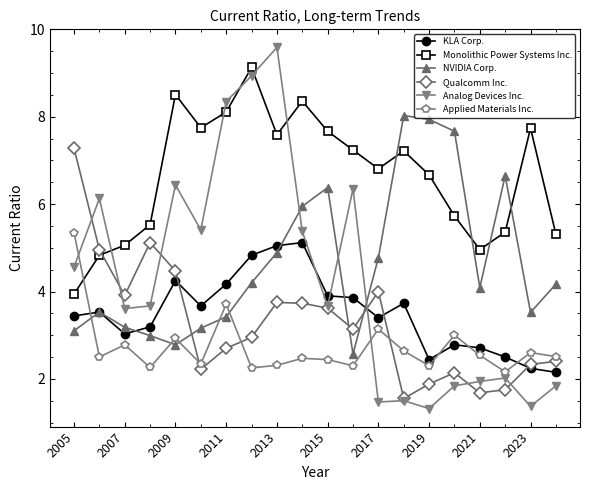

True or false: Applied Materials Inc. and NVIDIA Corp. cross at least once.

True